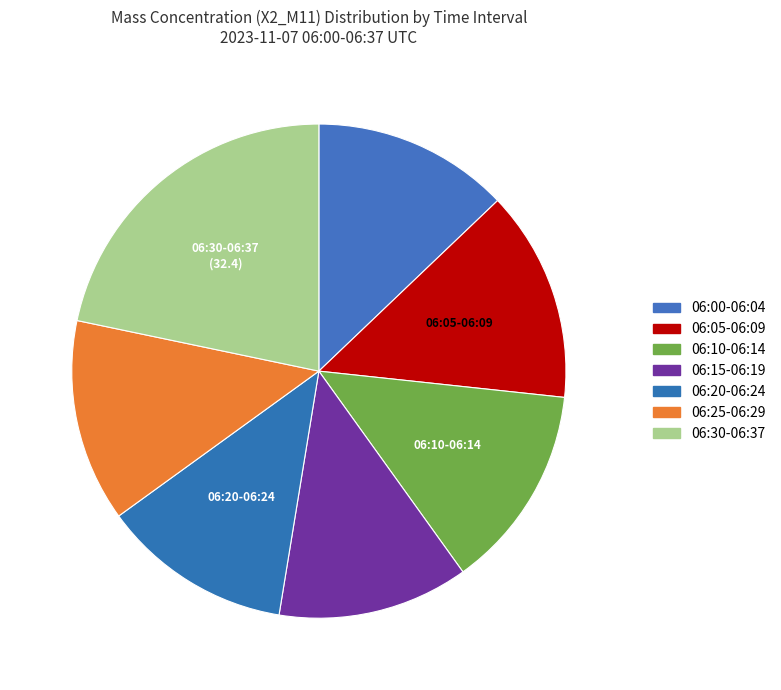

Count the number of slices in the pie.

7